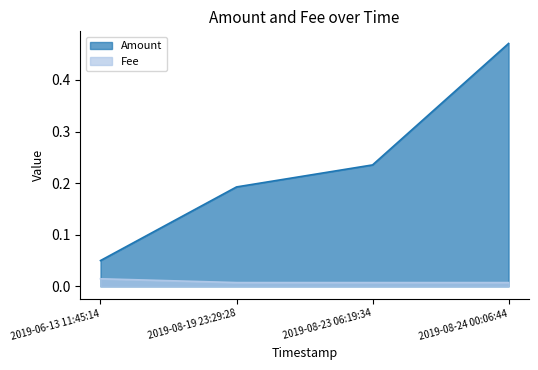

What are all the series names shown in the legend?

Amount, Fee